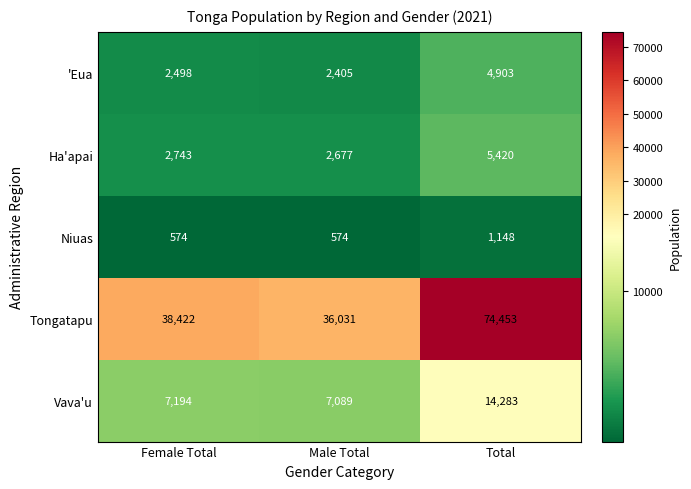

Which category has the highest value across all series?

Total